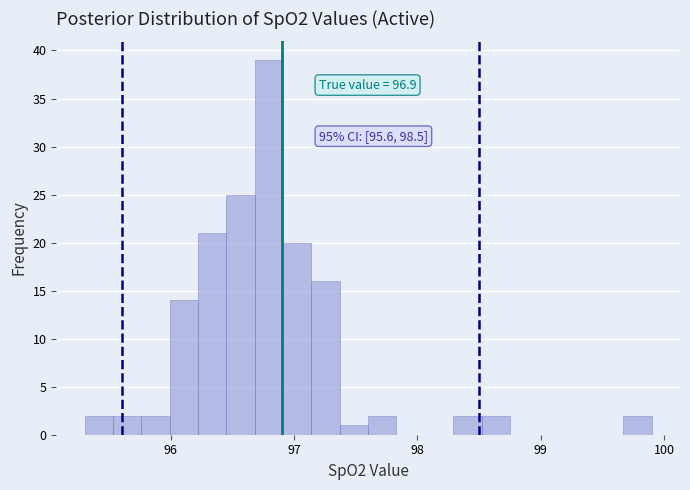

Around what value on the x-axis is the tallest bar? Give the approximate position of its centre, as read against the axis.

96.8